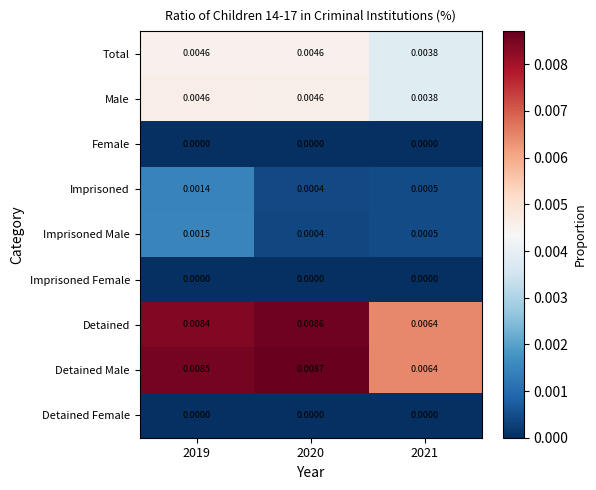

Which series has the largest total across all categories?

Detained Male